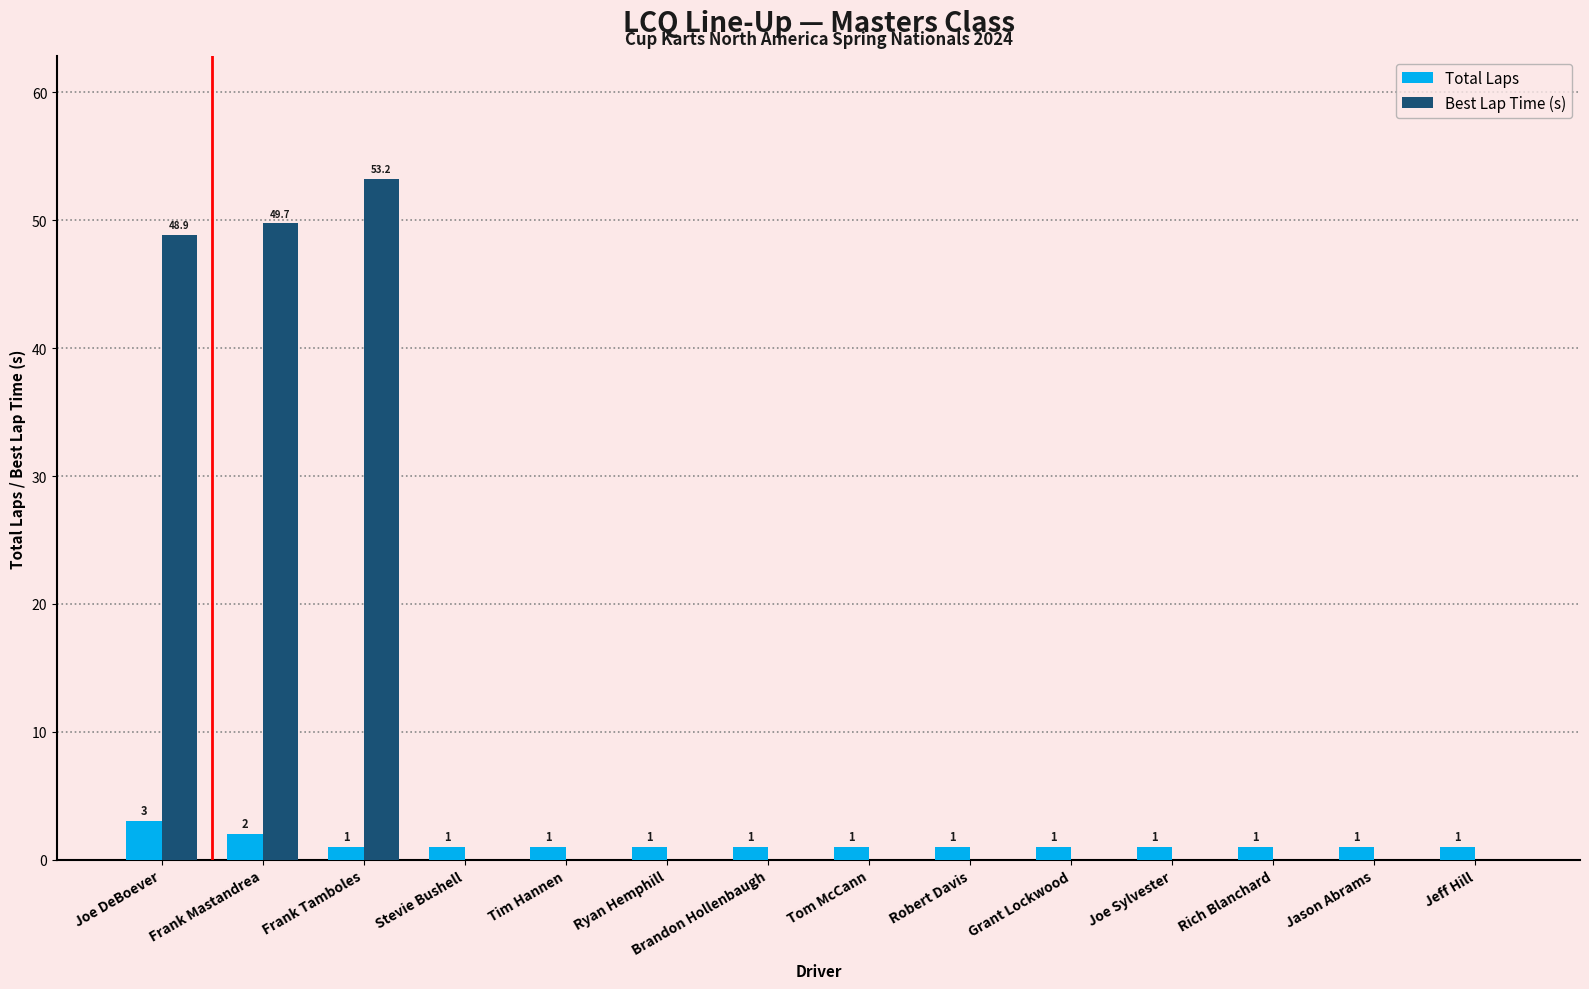

What is the maximum value shown in the chart?

53.2